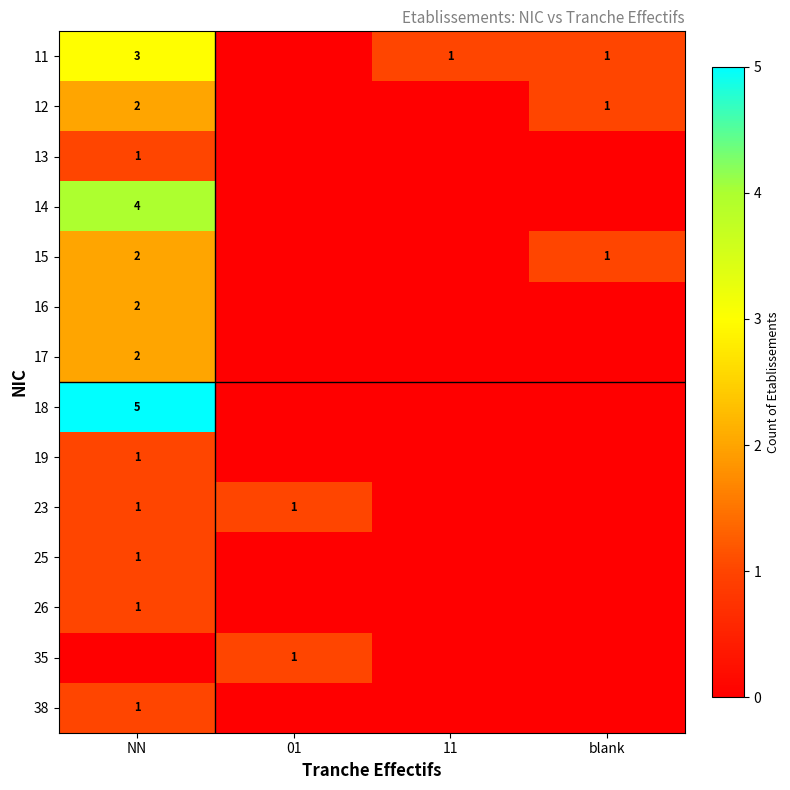

True or false: 19 has a value of 1 at NN.

True